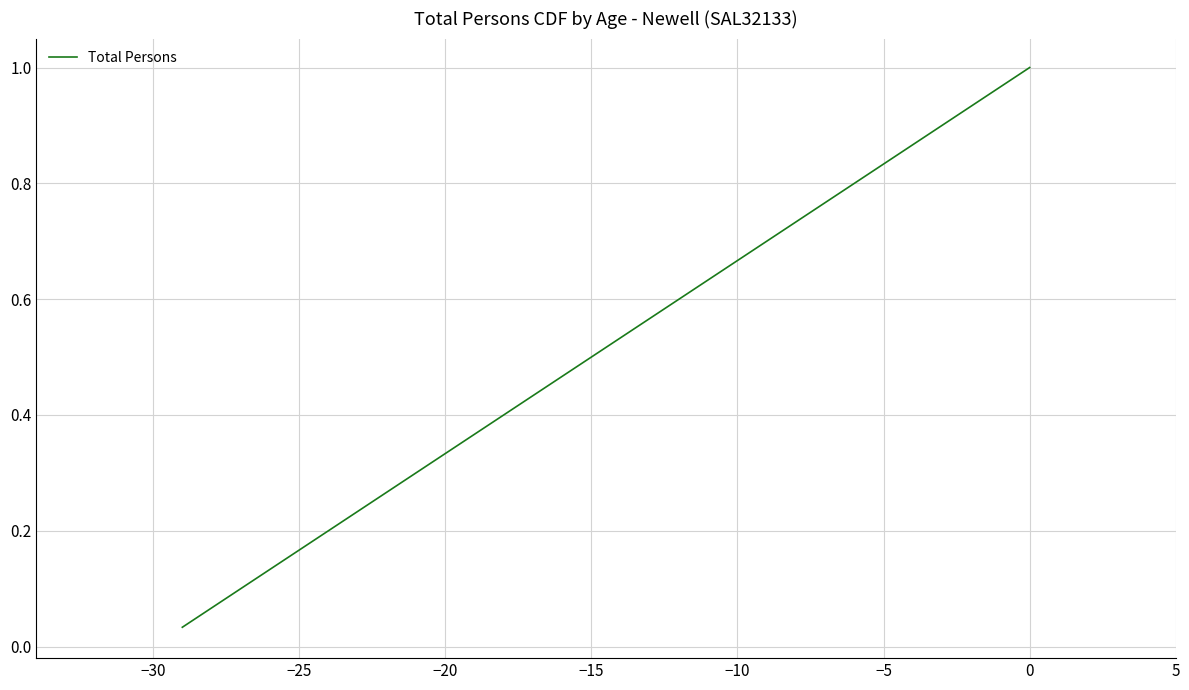

True or false: the data shows 0.5 at −15.

True